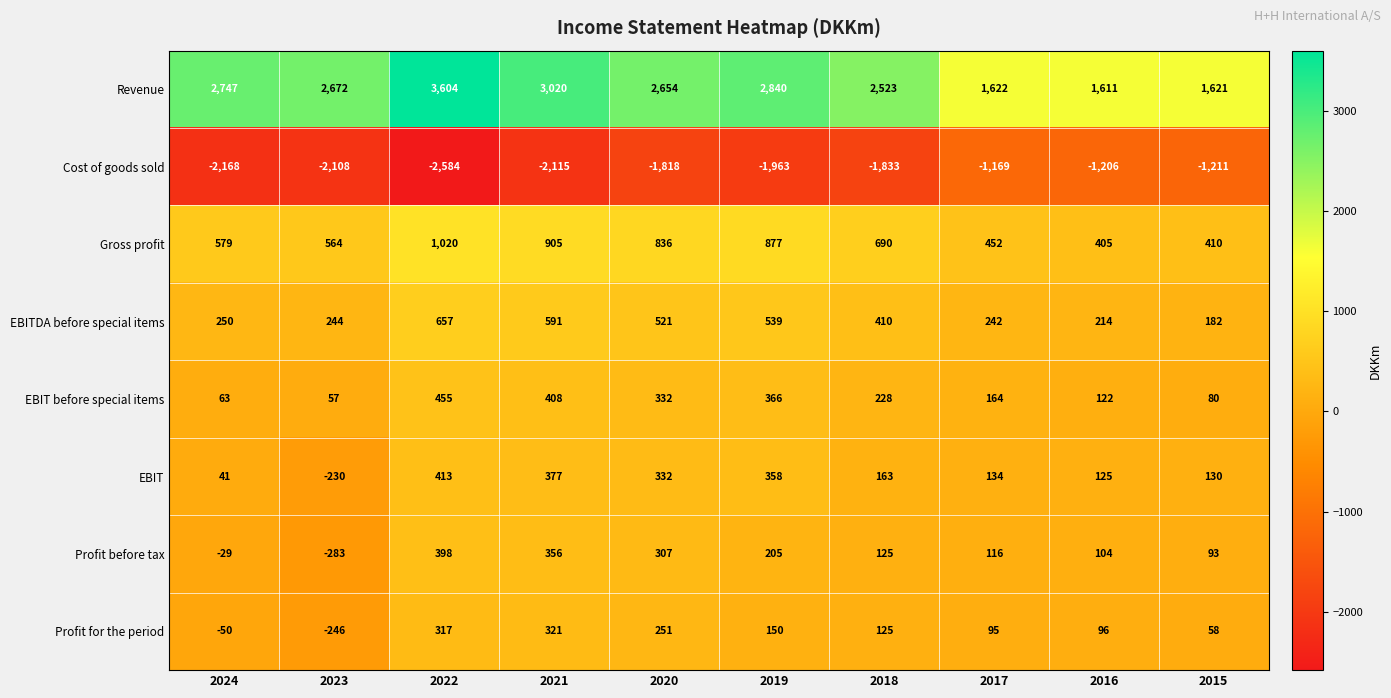

At which category is the sum across all series the highest?

2022